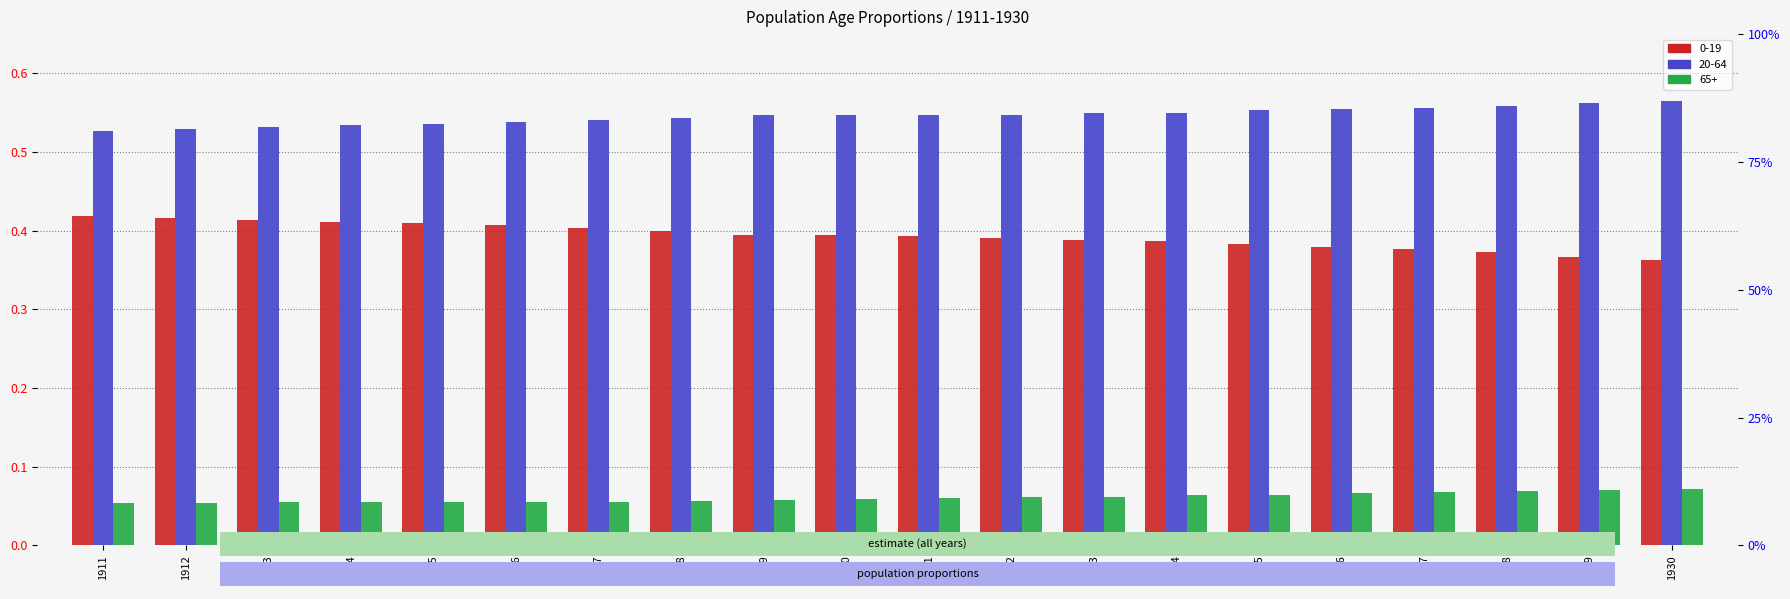

List the series in order of their overall mean, lowest first.

65+, 0-19, 20-64